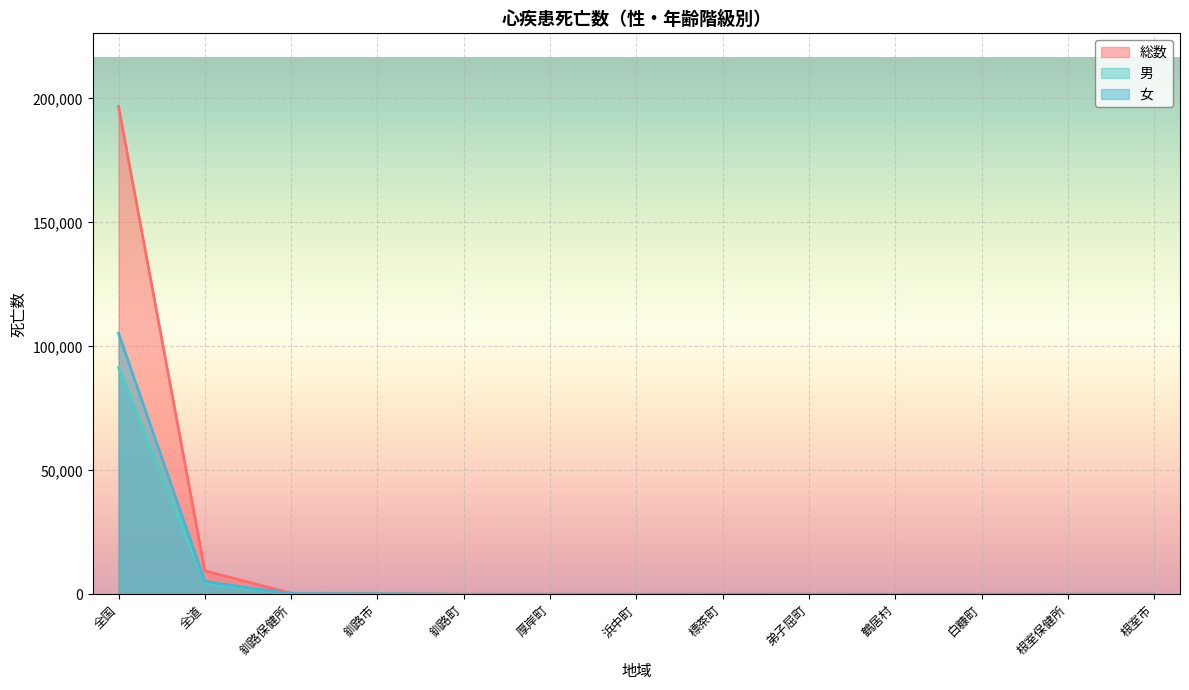

Is it true that 男 equals 5765 at 全道?

False